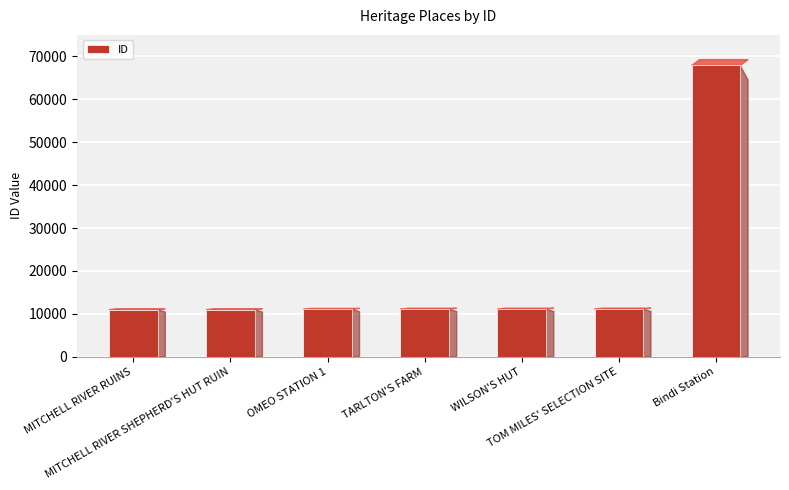

What is the maximum value shown in the chart?

67880